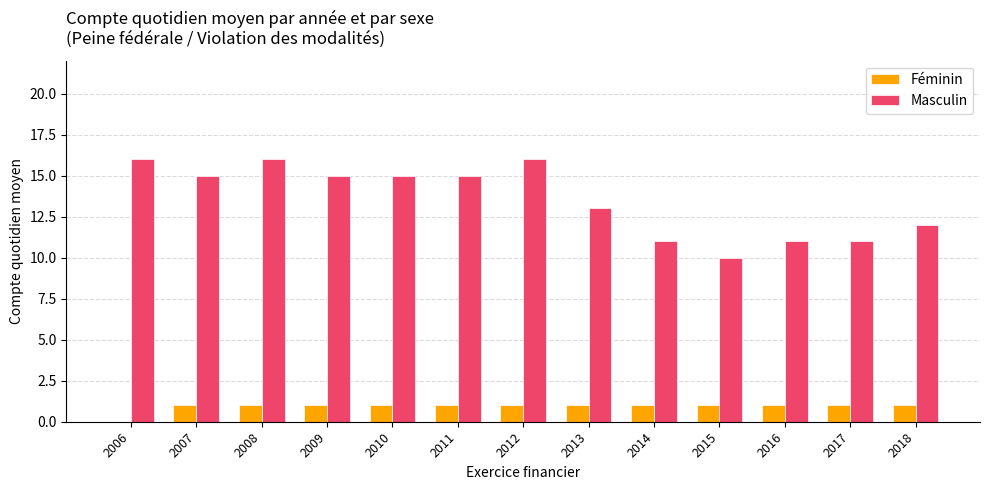

What are all the series names shown in the legend?

Féminin, Masculin